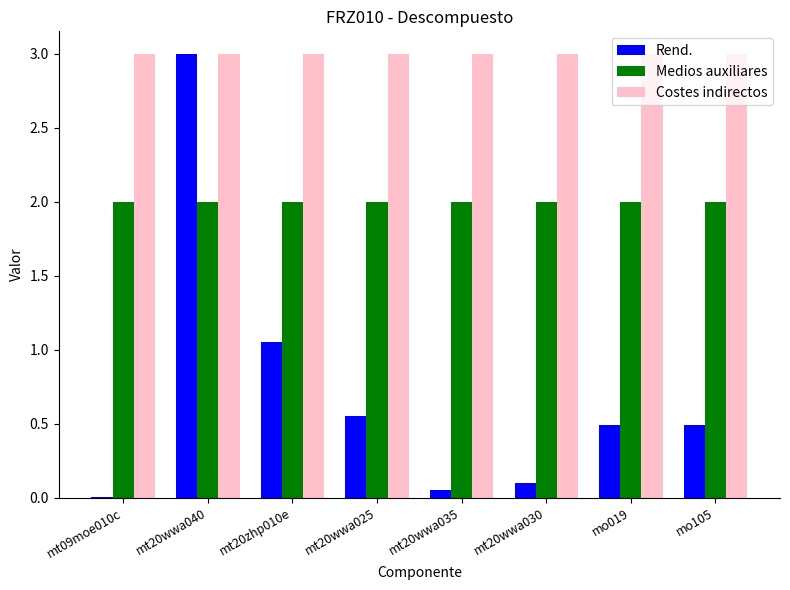

What is the maximum value shown in the chart?

3.0